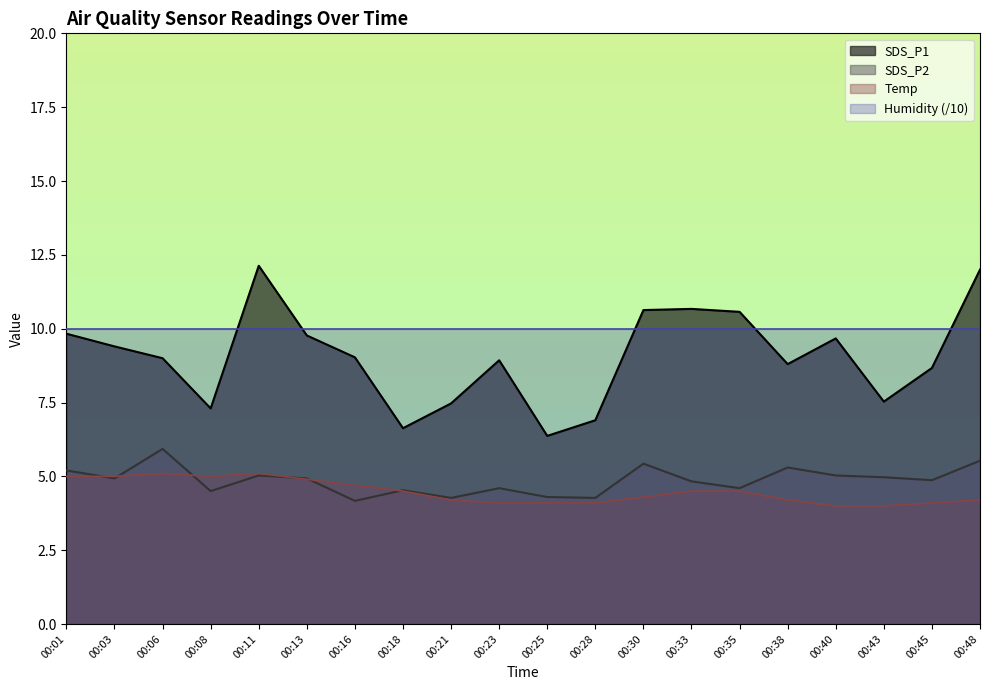

The Temp series shows 5.1 at 00:11. True or false?

True